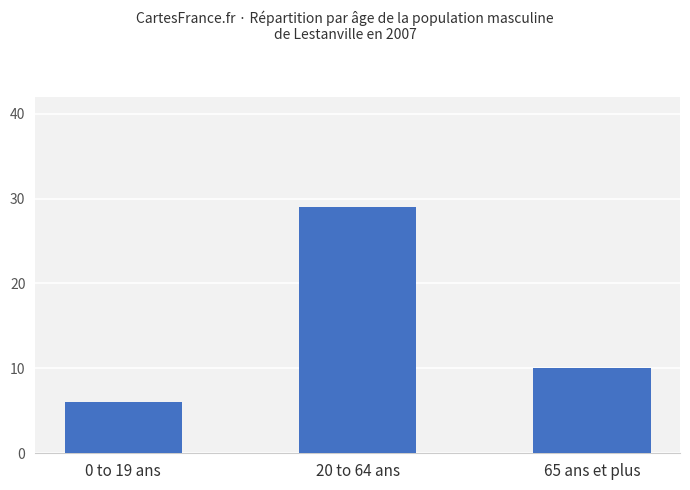

What is the value of the 2nd bar from the left?

29